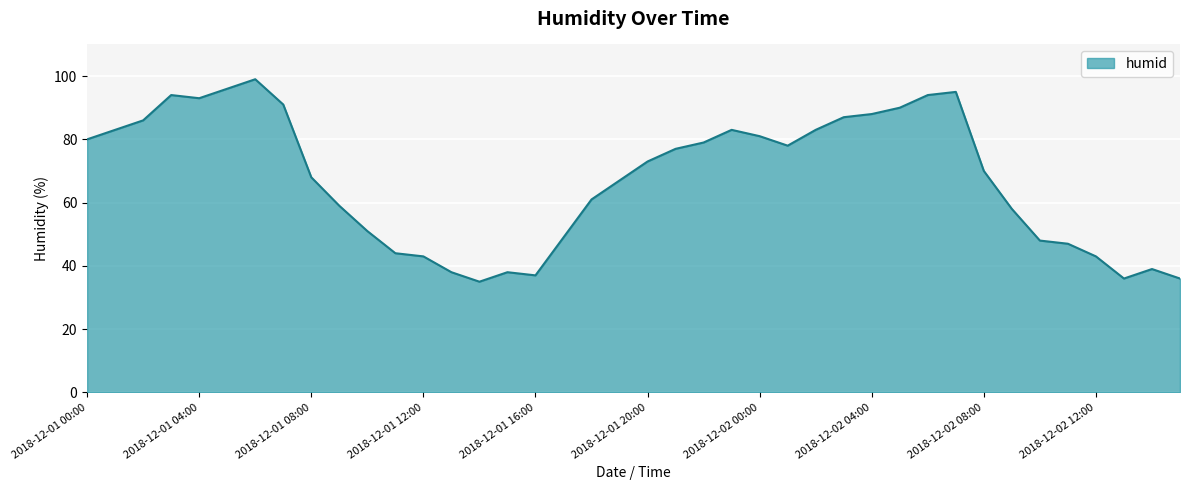

What is the greatest value displayed?

99